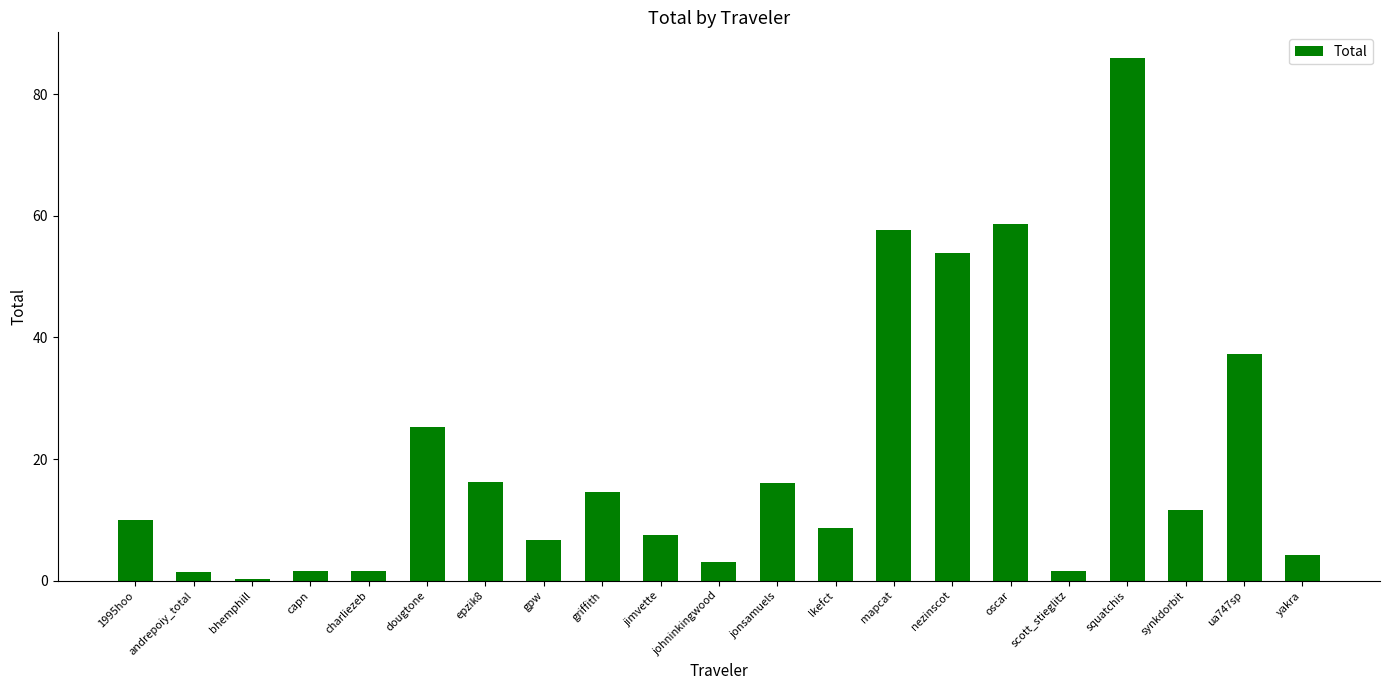

Is it true that the value at johninkingwood is 3.1?

True